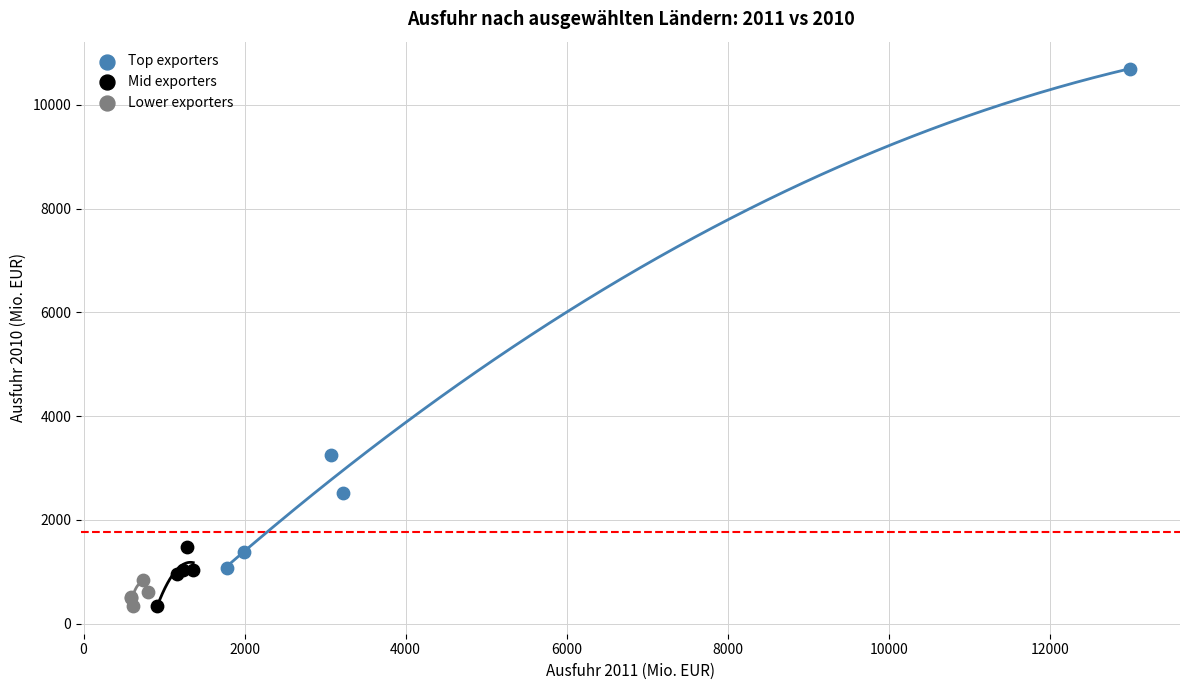

Which series contains the highest Y value?

Top exporters